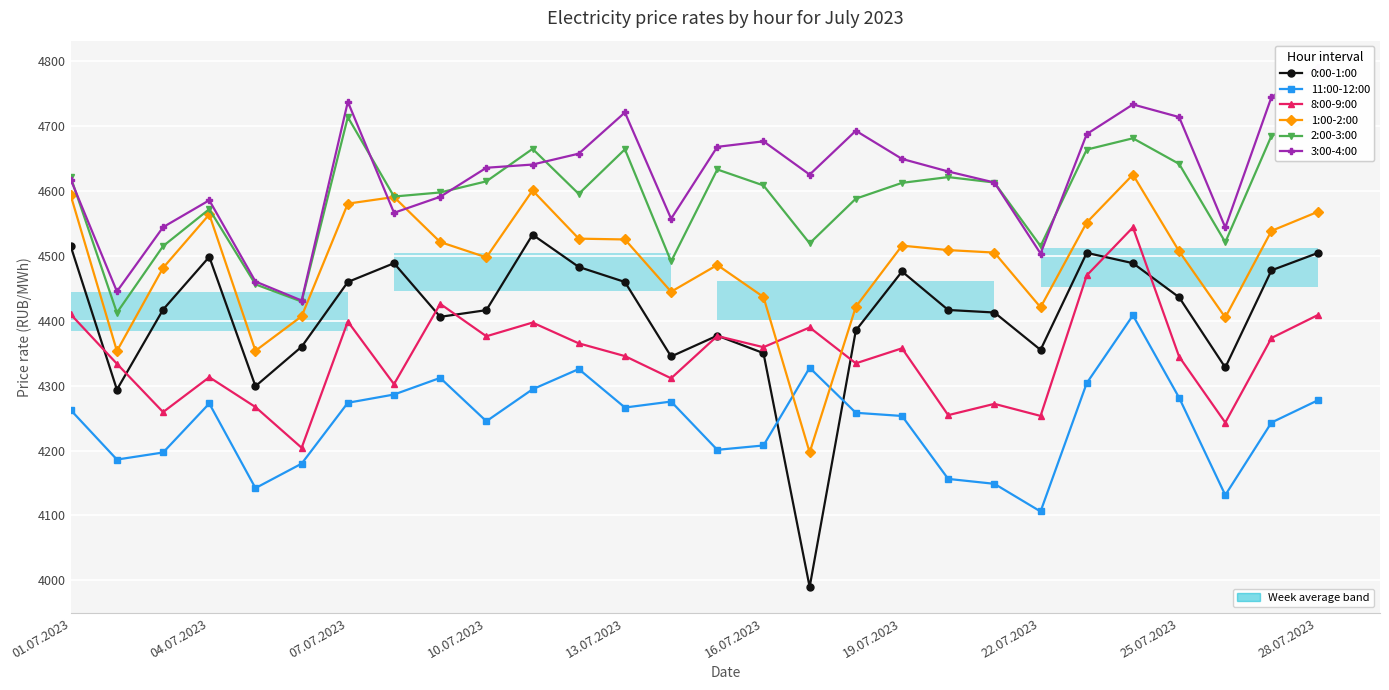

At which category does the chart reach its minimum across all series?

16